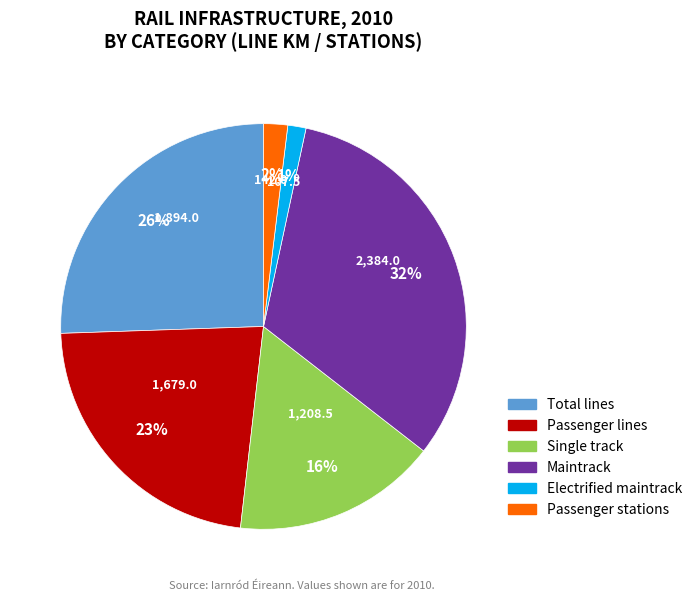

Does any single category account for the majority?

No